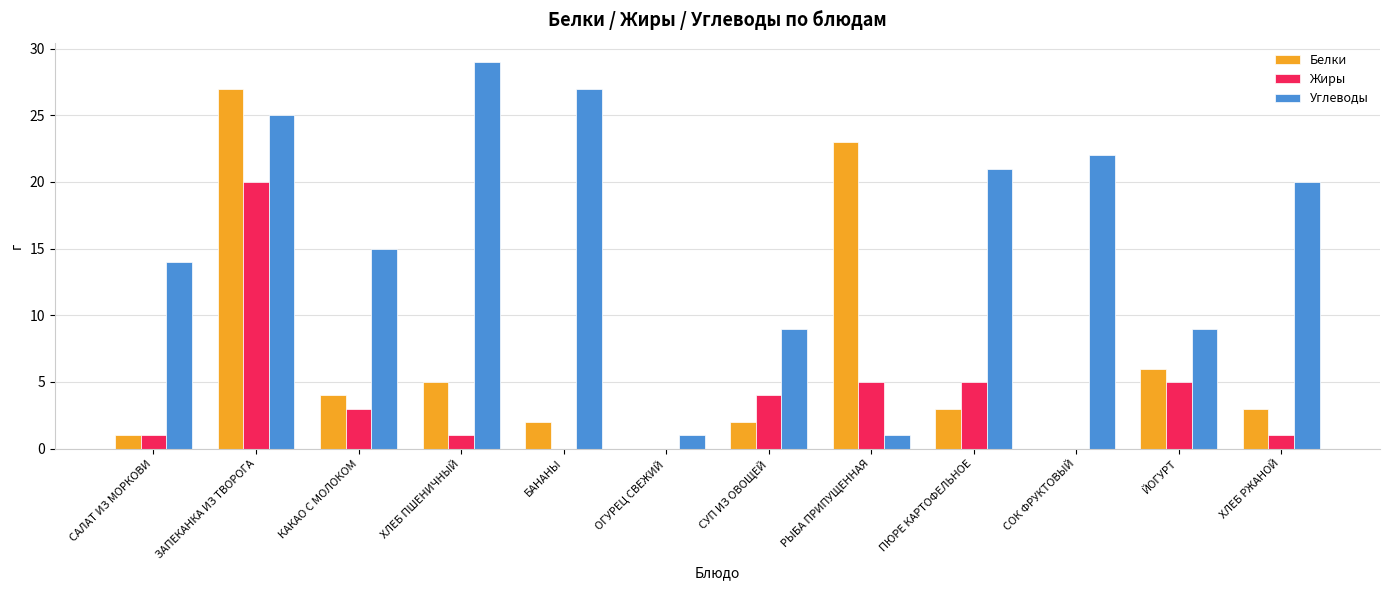

True or false: Углеводы has a value of 18 at САЛАТ ИЗ МОРКОВИ.

False